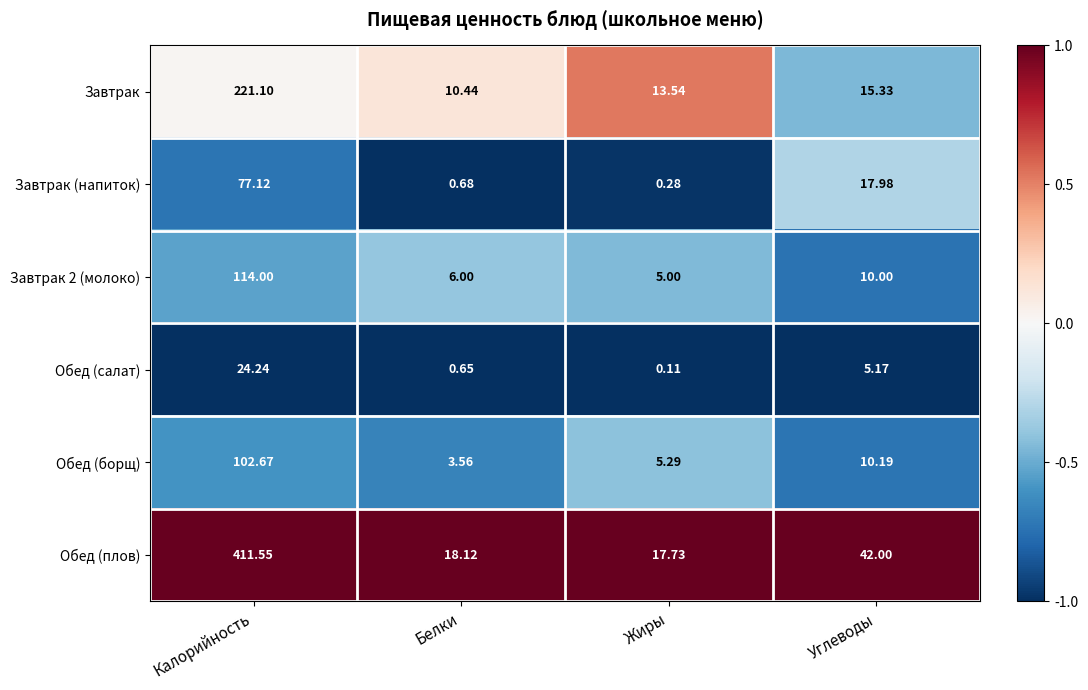

Rank the categories by Обед (салат) value from highest to lowest.

Калорийность, Углеводы, Белки, Жиры